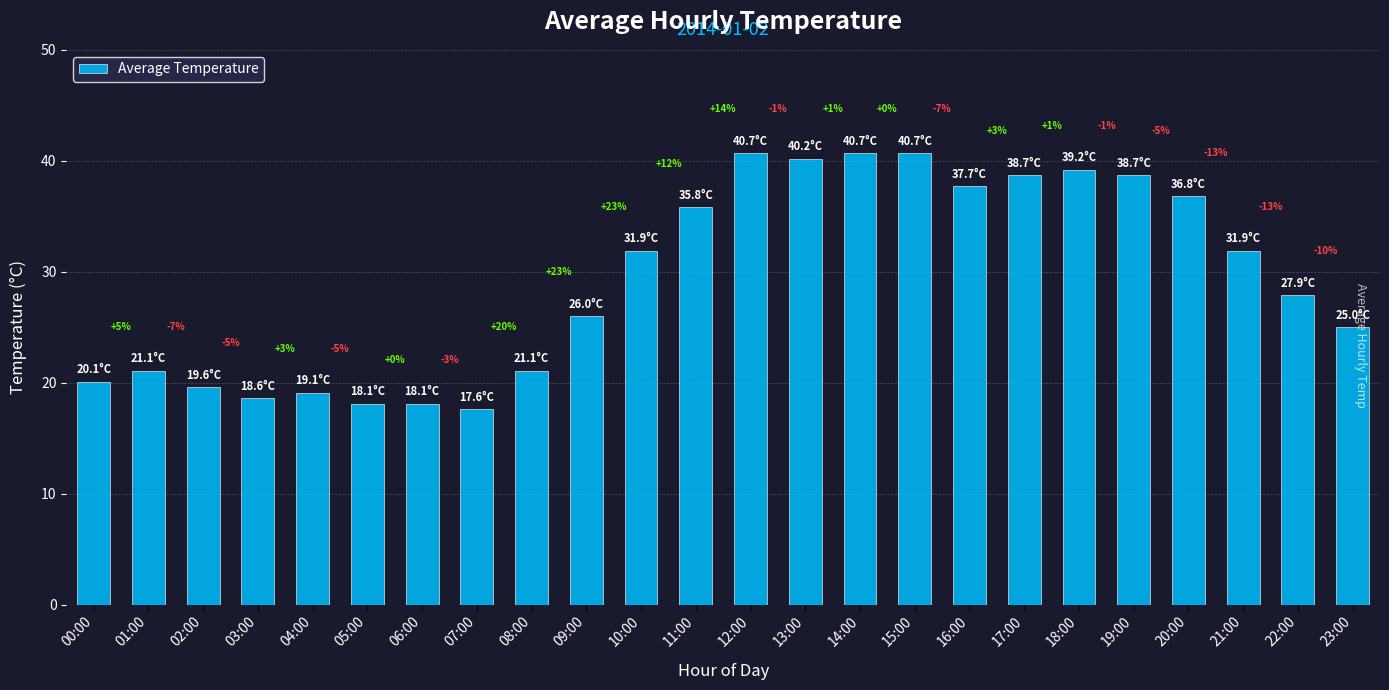

Which has a higher value, 12:00 or 02:00?

12:00